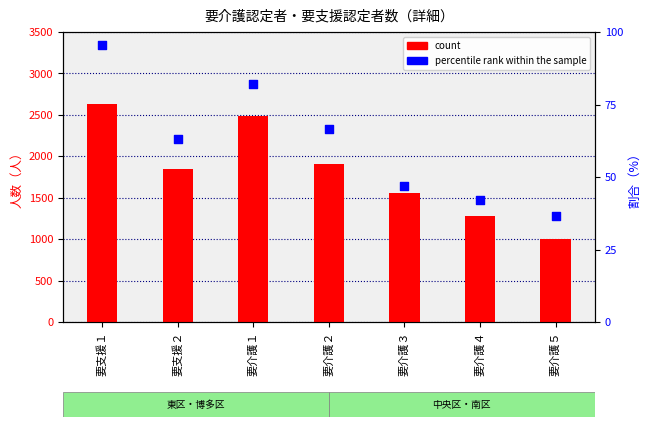

Is the value of count at 要介護４ greater than the value of percentile rank within the sample at 要介護３?

Yes